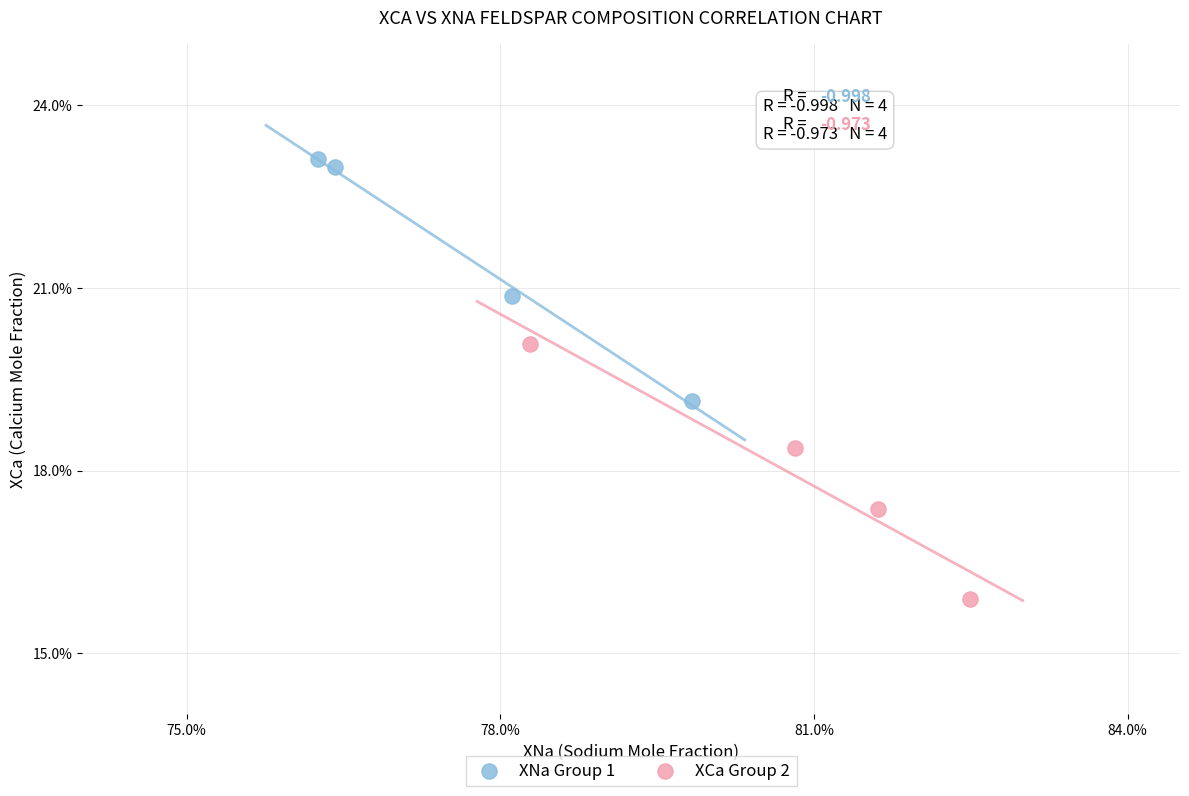

What are all the series names shown in the legend?

XNa Group 1, XCa Group 2